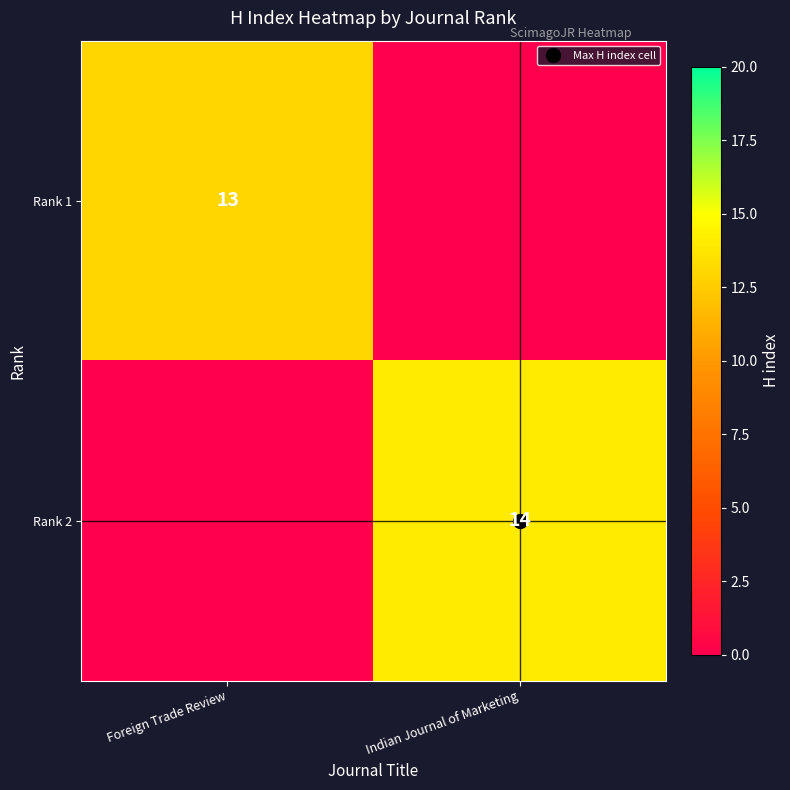

How many values in Rank 2 are above zero?

1